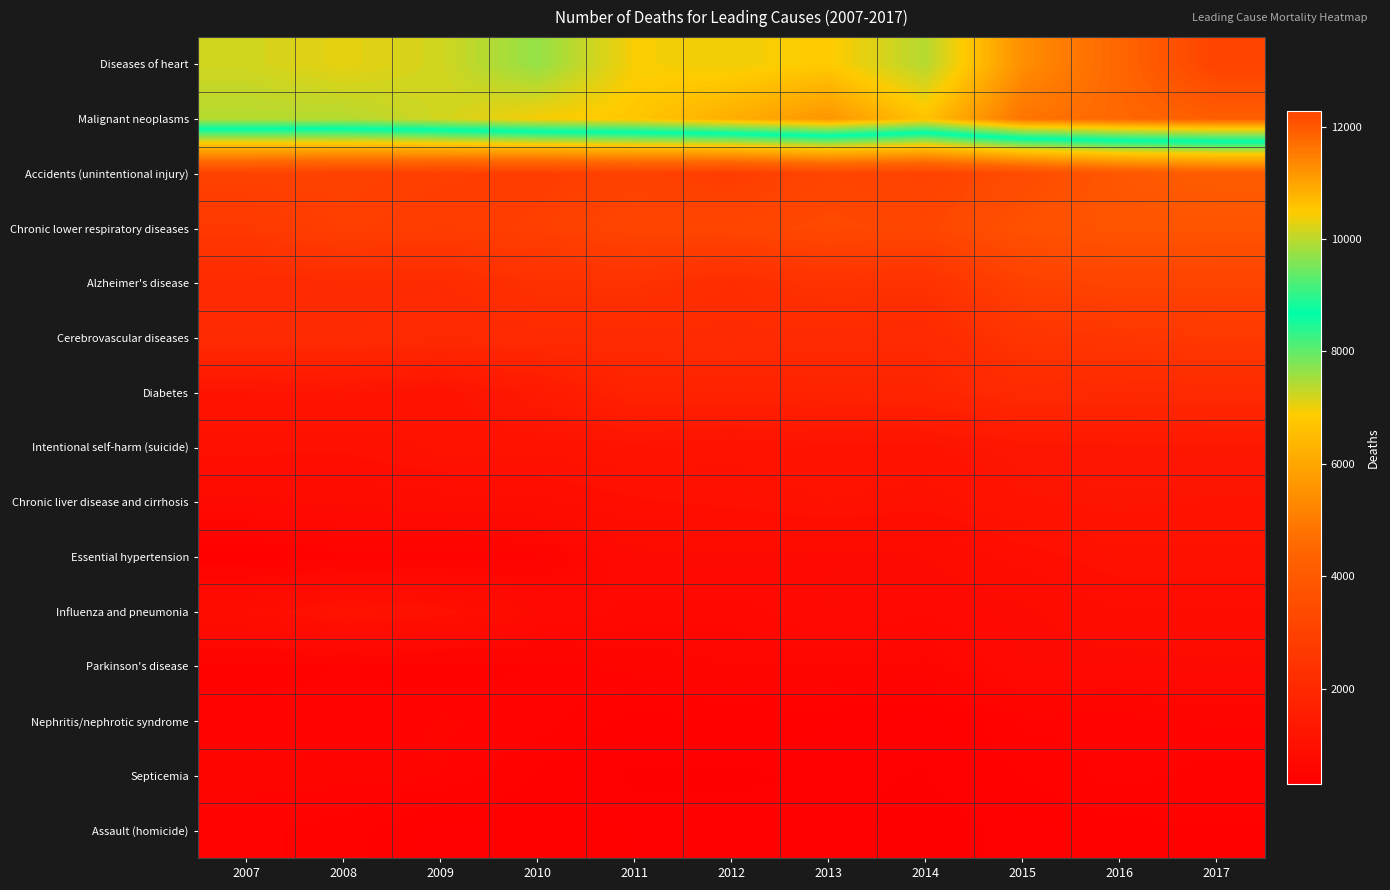

At which category is the sum across all series the highest?

2017